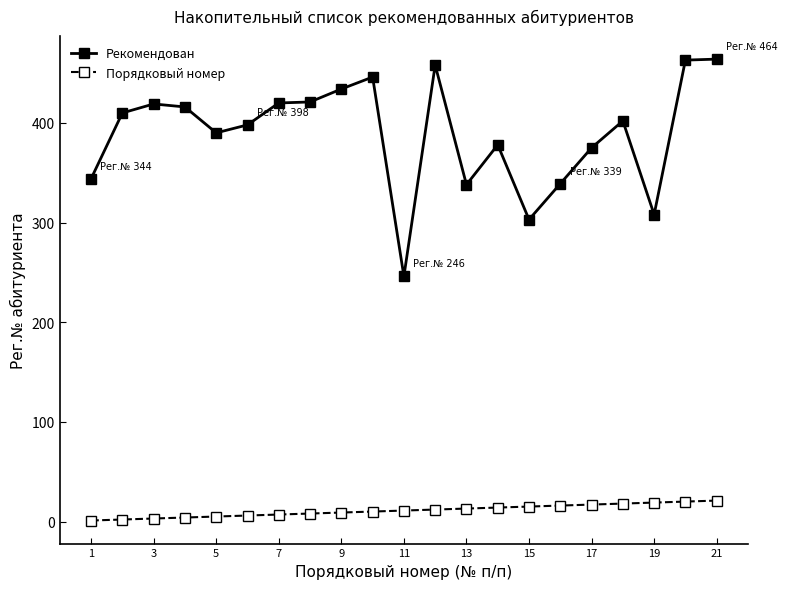

What is the average value of the Рекомендован series?

389